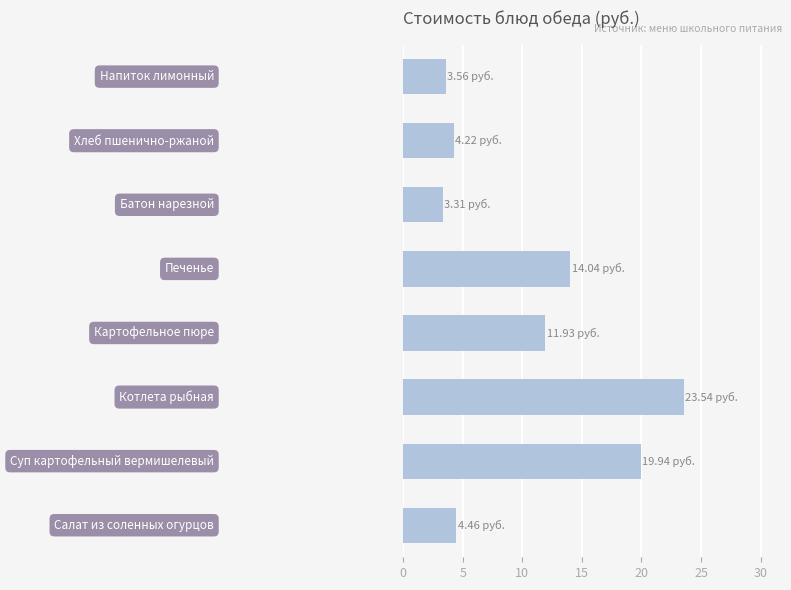

What is the ratio of the value at 7 to the value at 3?

0.3